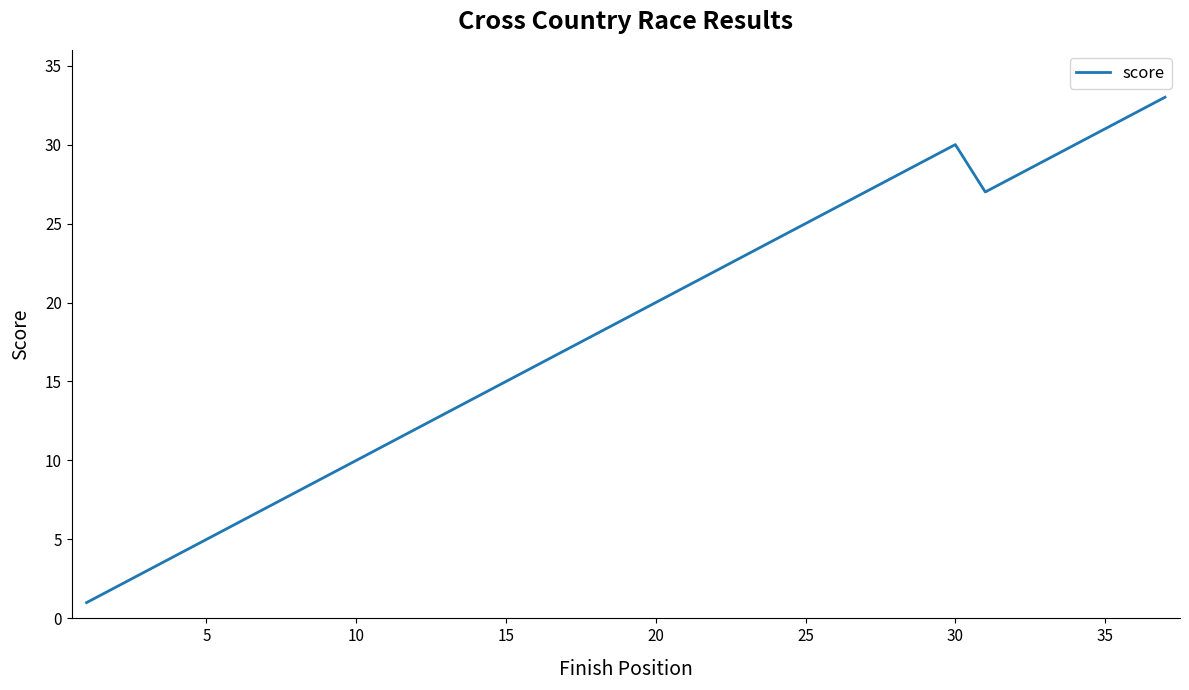

What is the average value?

18